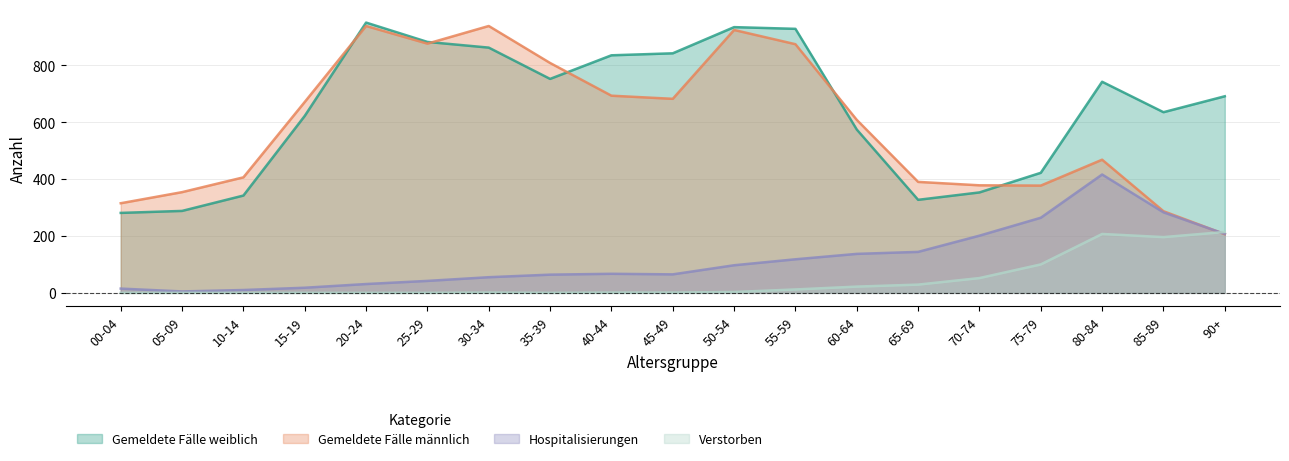

After their last crossing, which series has the higher values: Verstorben or Hospitalisierungen?

Verstorben